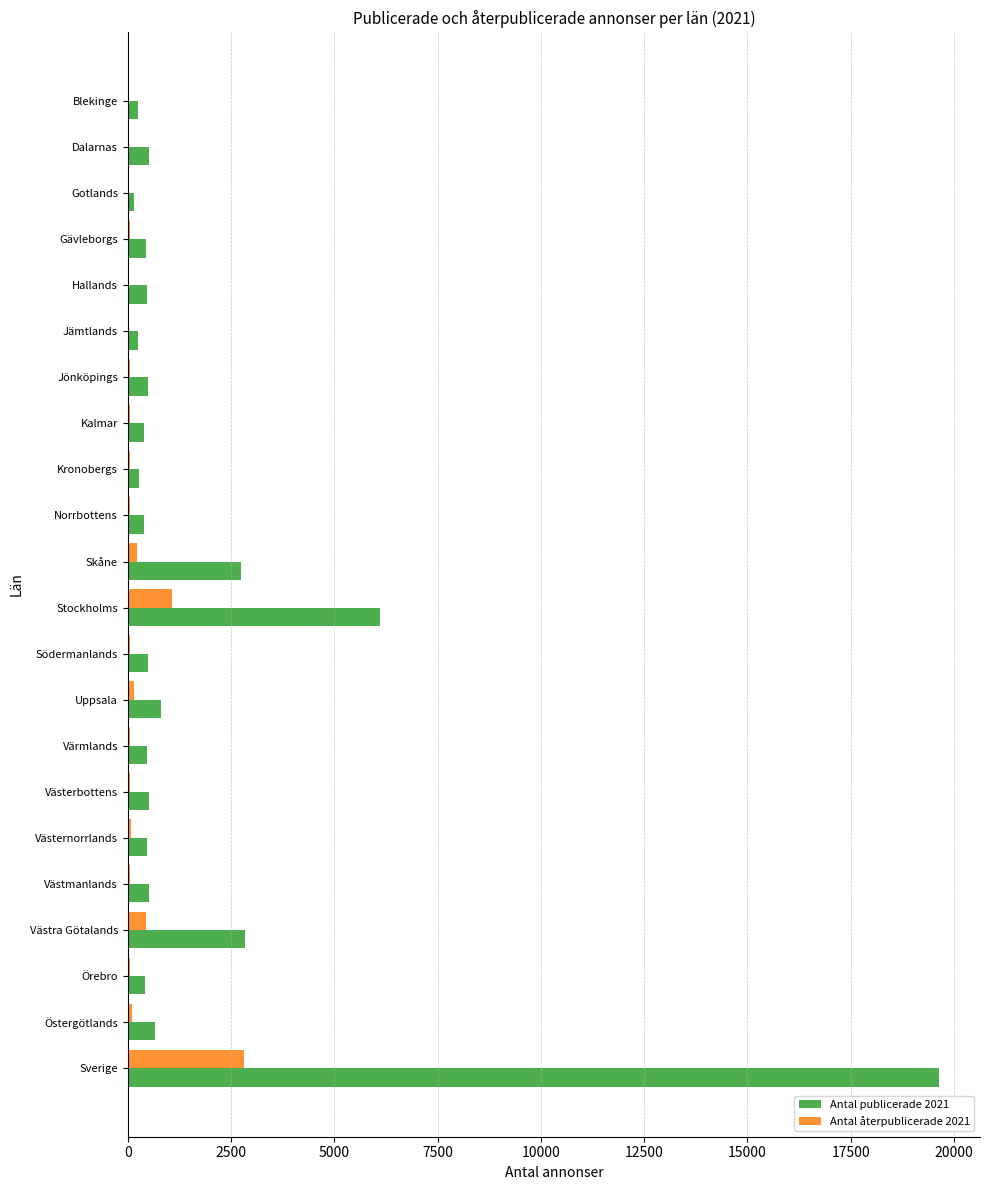

What is the maximum value shown in the chart?

19647